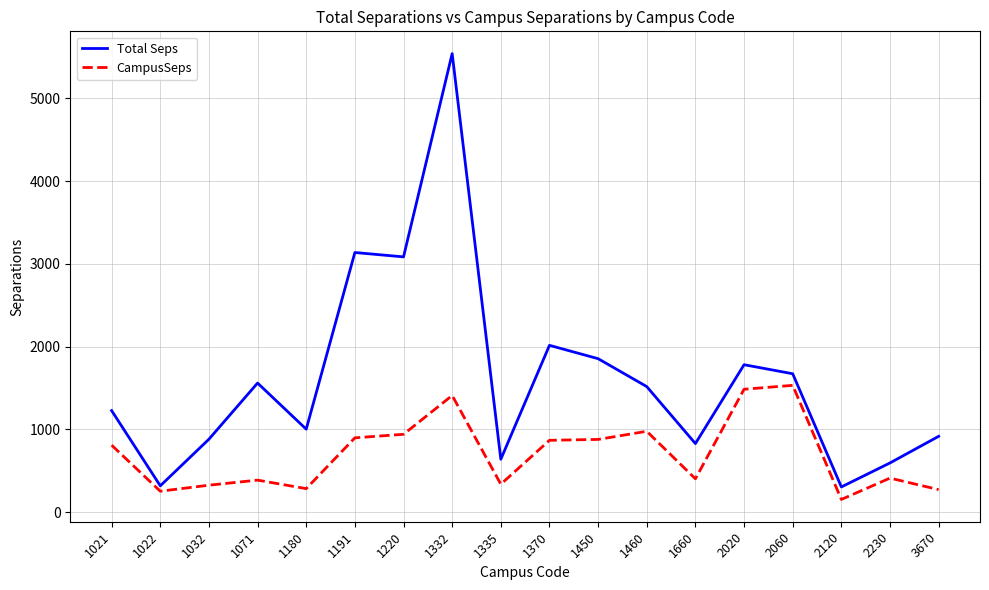

Is it true that CampusSeps equals 236.1 at 1191?

False